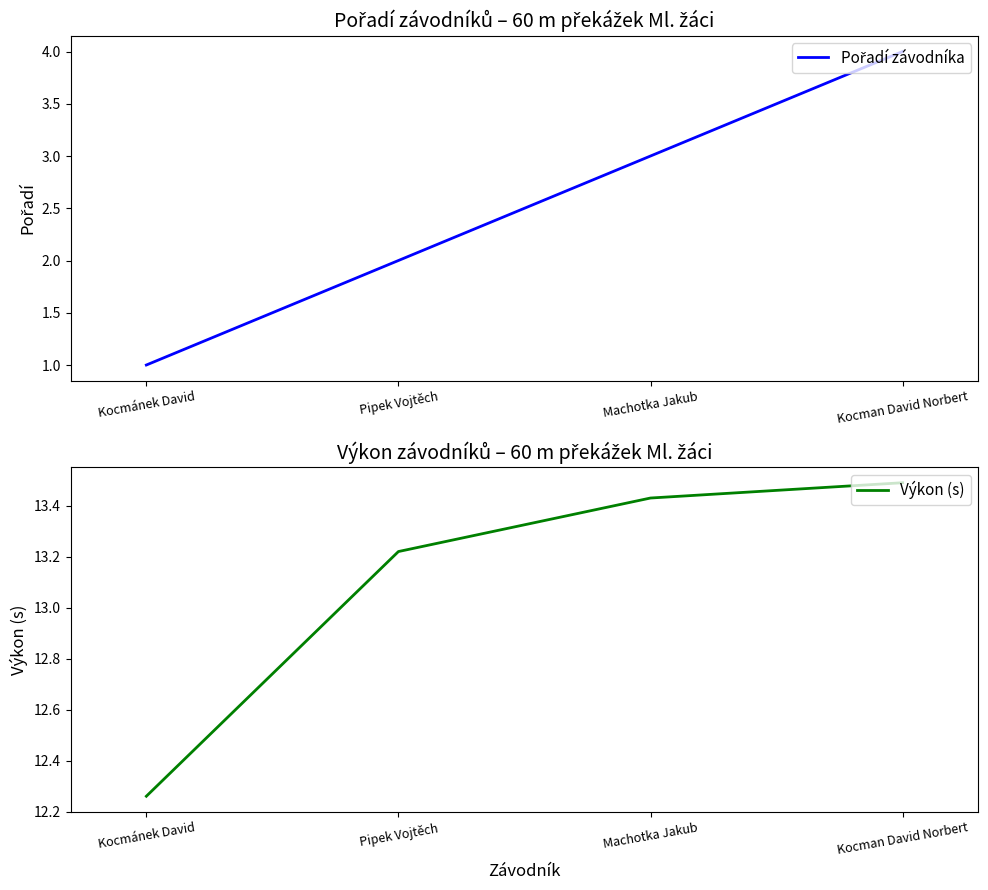

Count the number of categories in the chart.

4